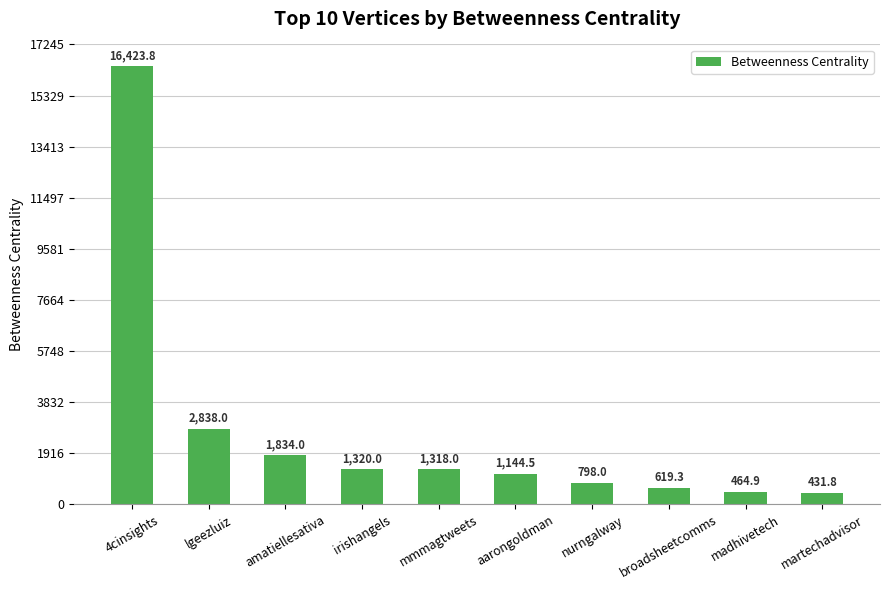

Read the value at nurngalway.

798.0